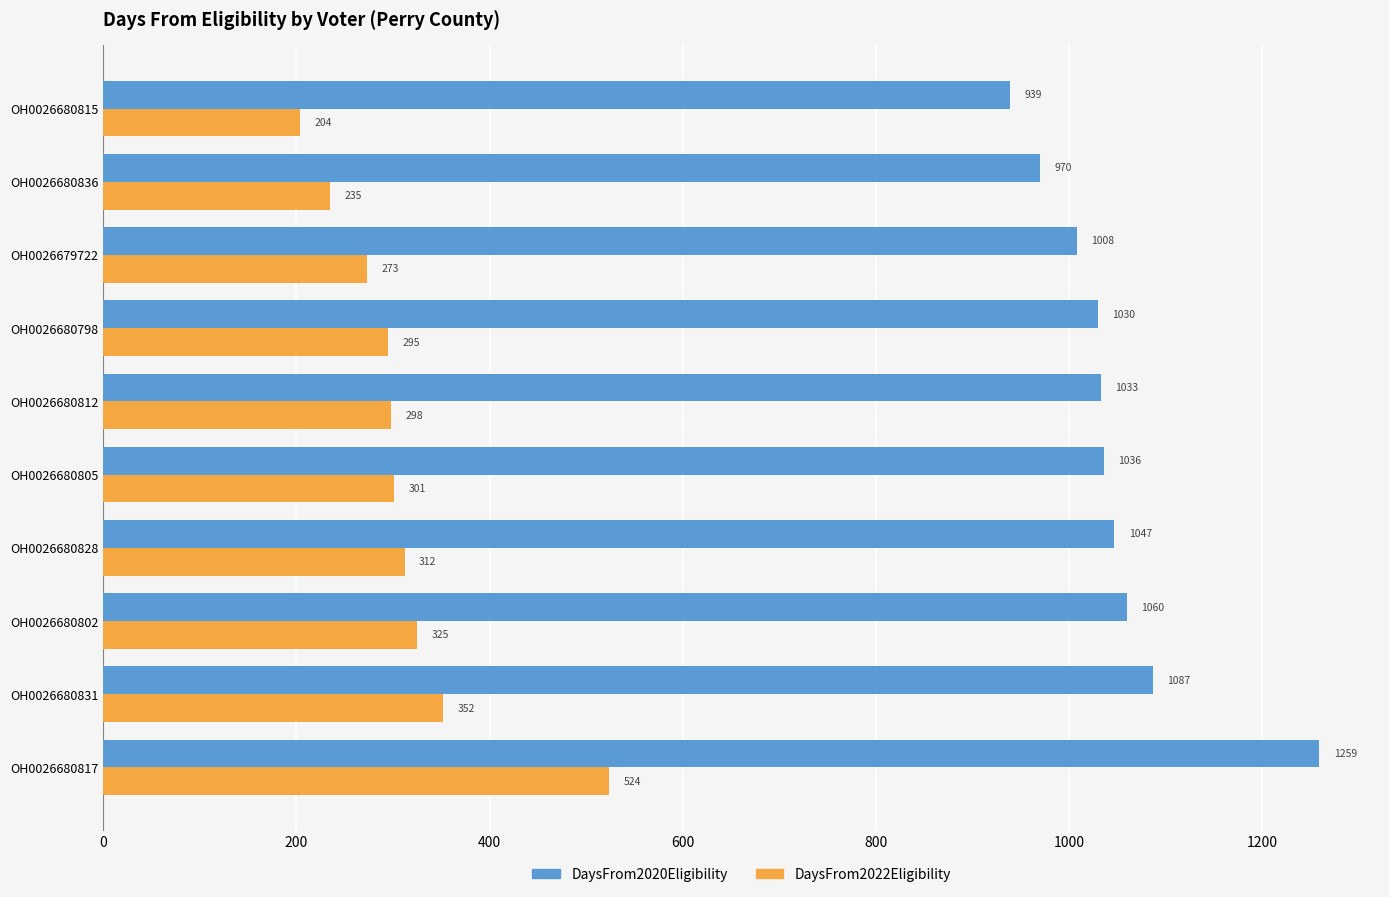

Rank the series at OH0026680798 from highest to lowest value.

DaysFrom2020Eligibility, DaysFrom2022Eligibility